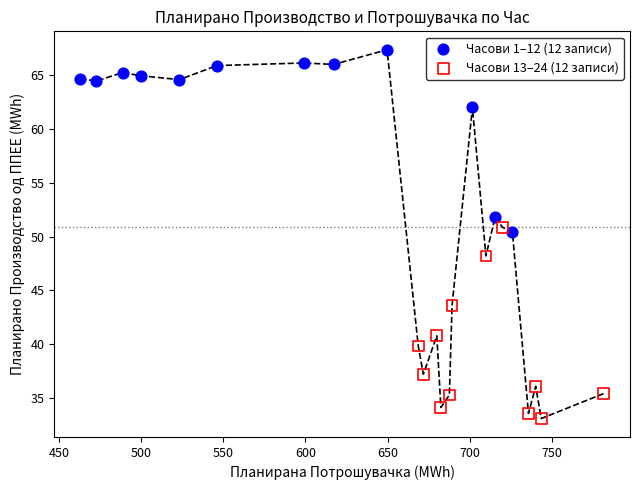

Which series contains the lowest Y value?

Часови 13–24 (12 записи)